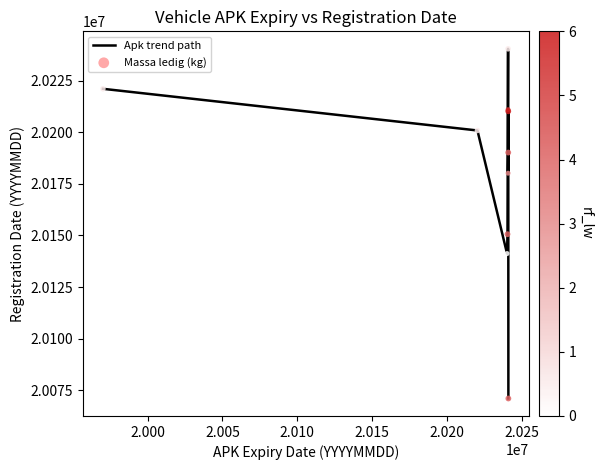

What is the maximum value shown in the chart?

20240524